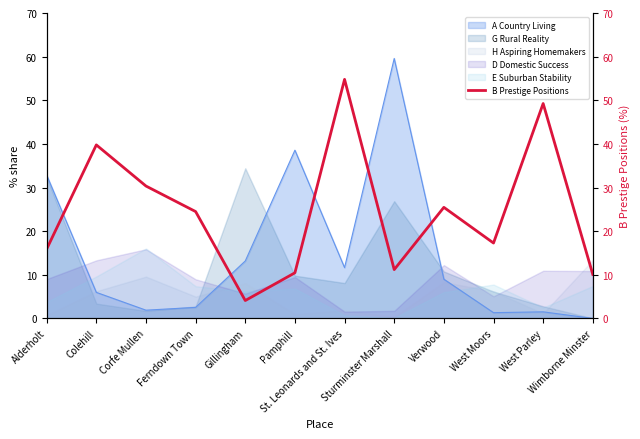

What is the label of the 12th point from the right?

Alderholt